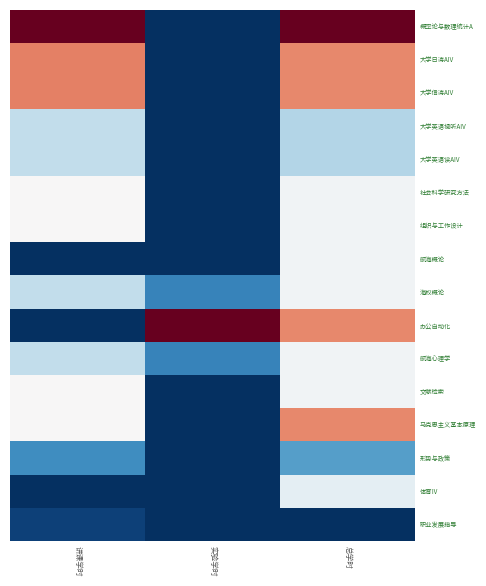

At how many categories does at least one series exceed 0?

3